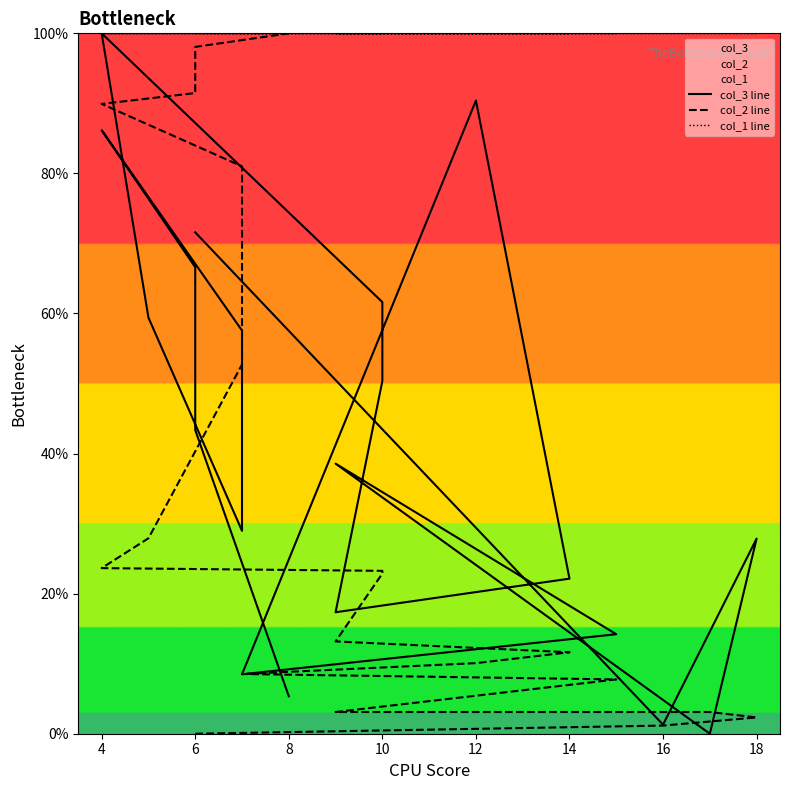

Which has a higher value, 18 or 4?

4